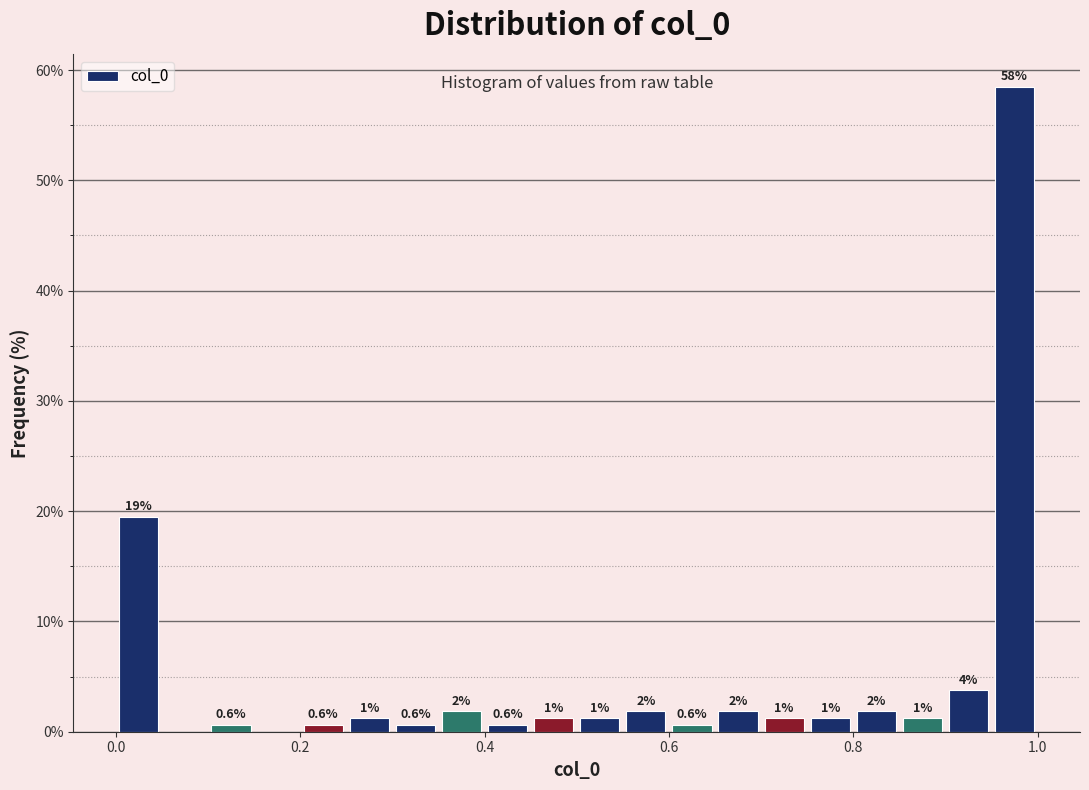

Read against the x-axis, roughly where is the centre of the tallest bar?

0.98